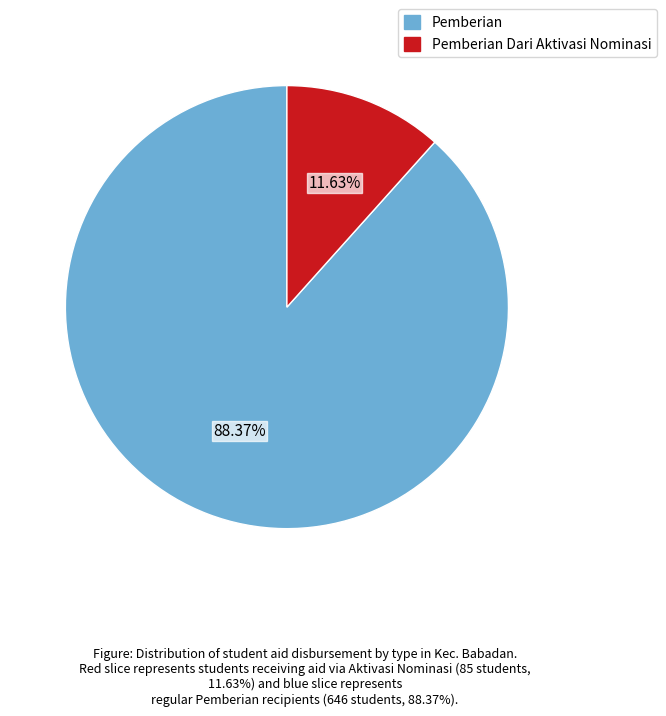

To the nearest percent, what is the difference between the largest and smallest slice percentages?

77%